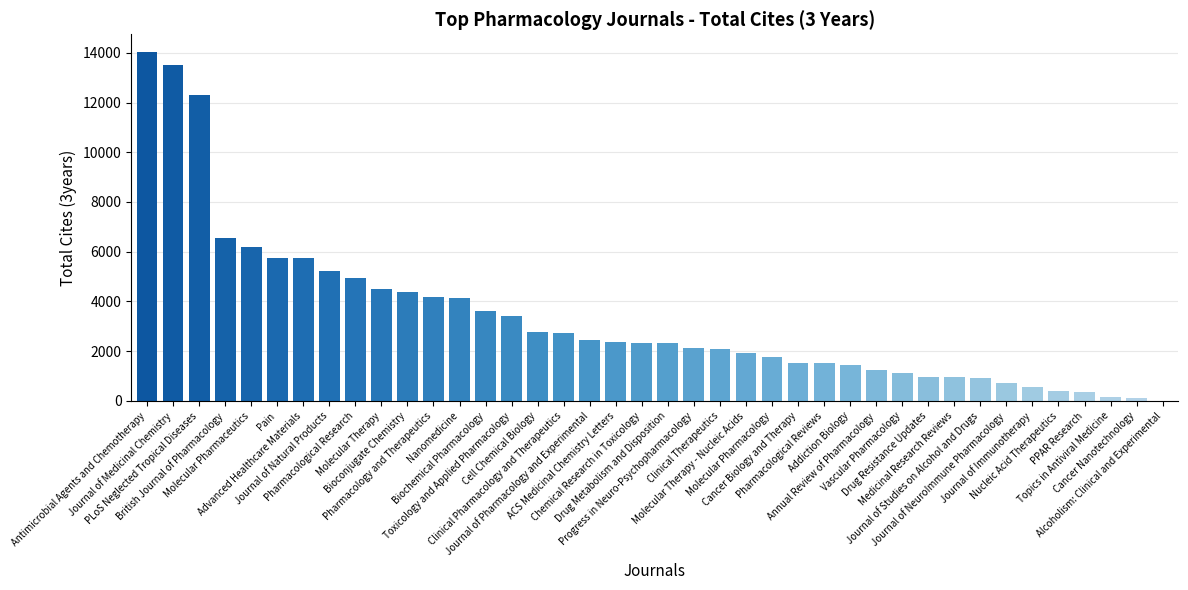

Approximately how many times larger is the value at British Journal of Pharmacology compared to Pharmacological Reviews?

4.3